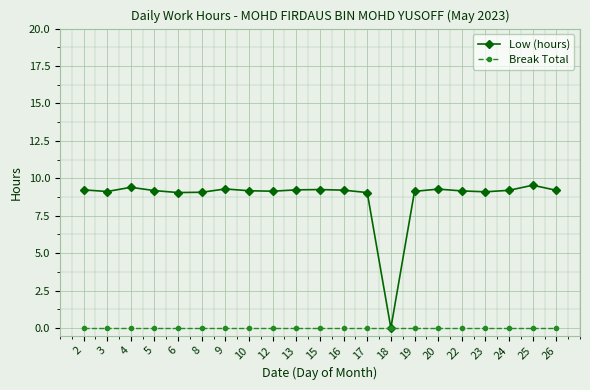

True or false: Low (hours) has more than 1 points higher than both neighbors.

True